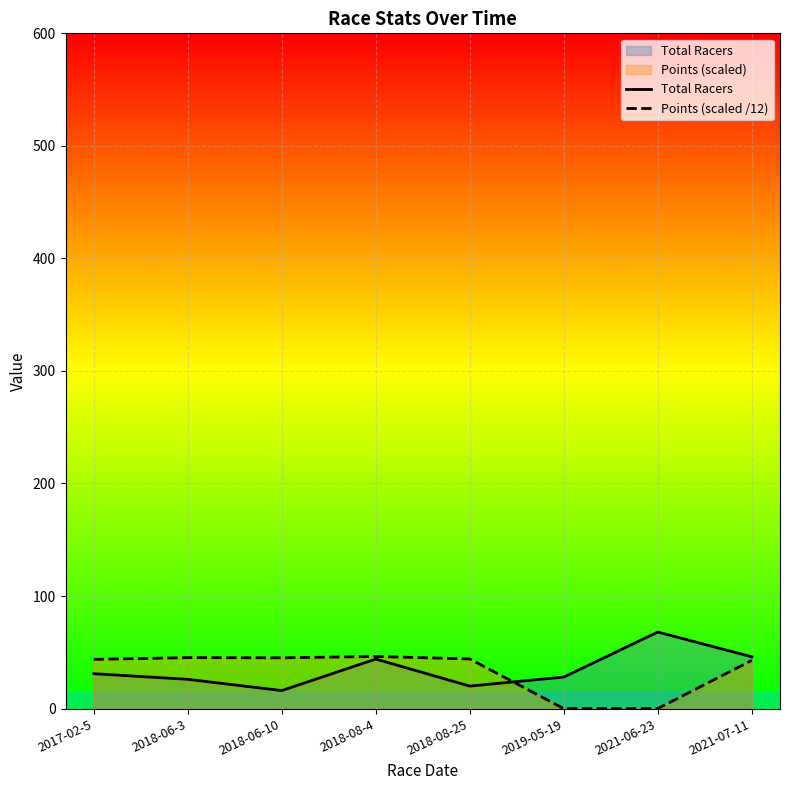

At which category does Points (scaled /12) reach its first local valley?

2018-06-10